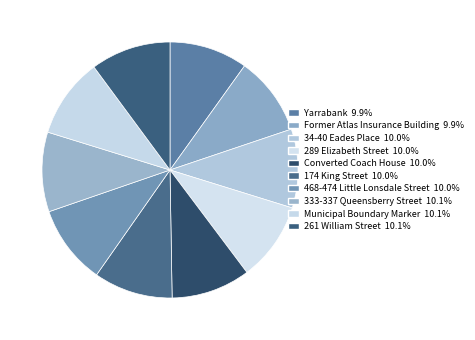

Count the number of slices in the pie.

10